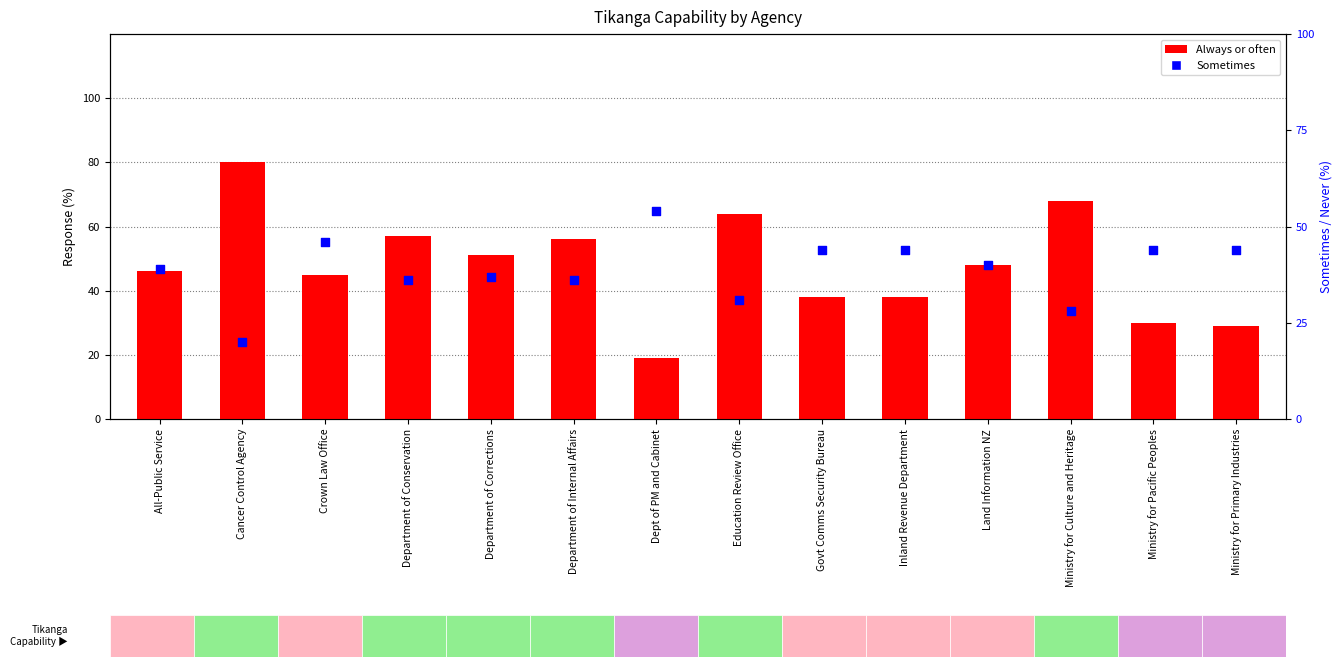

Which series contains the highest Y value?

Always or often